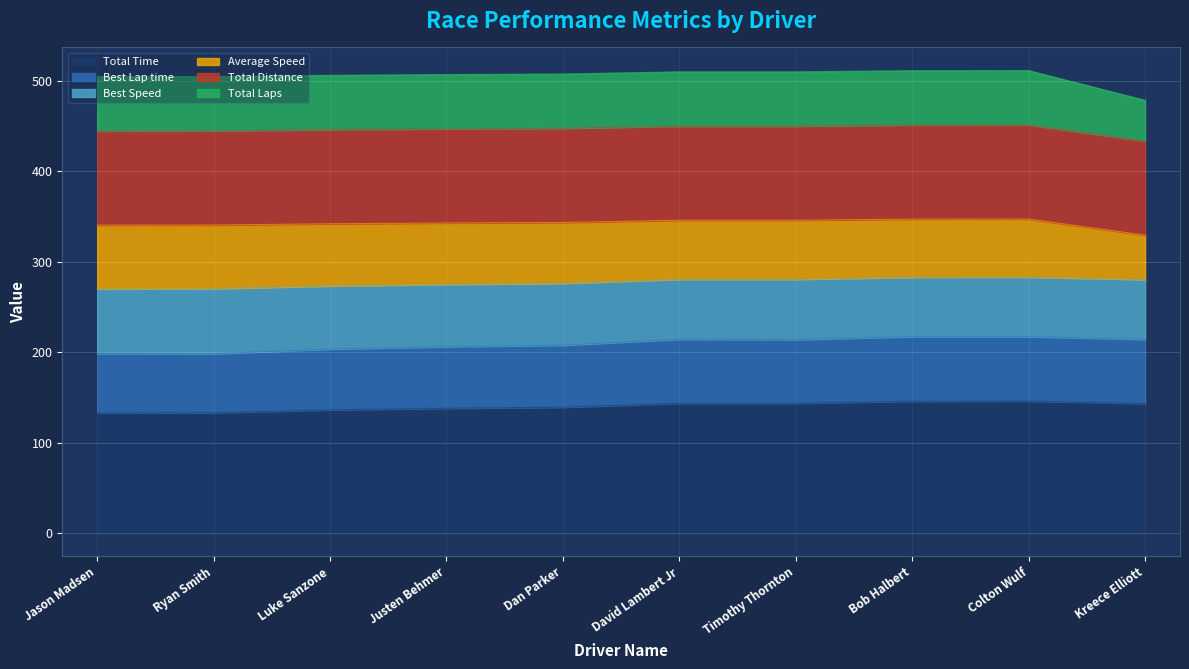

What is the minimum value for Total Time?

132.9